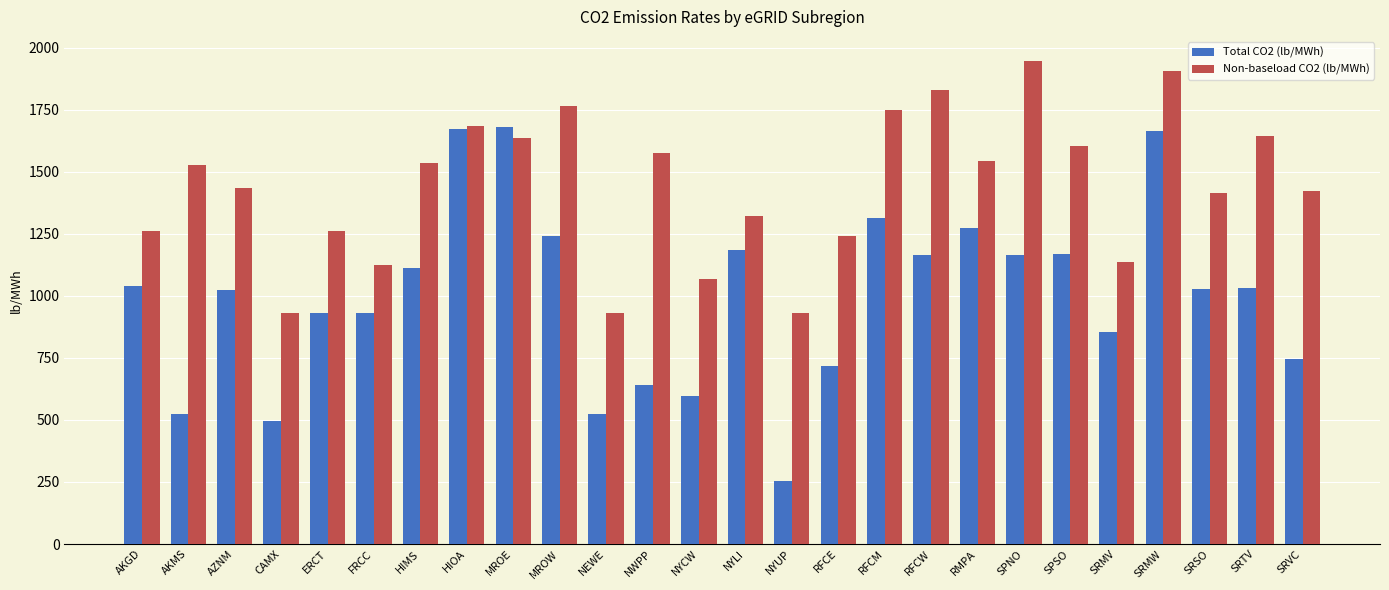

The value of Total CO2 (lb/MWh) at FRCC is 931.8. True or false?

True